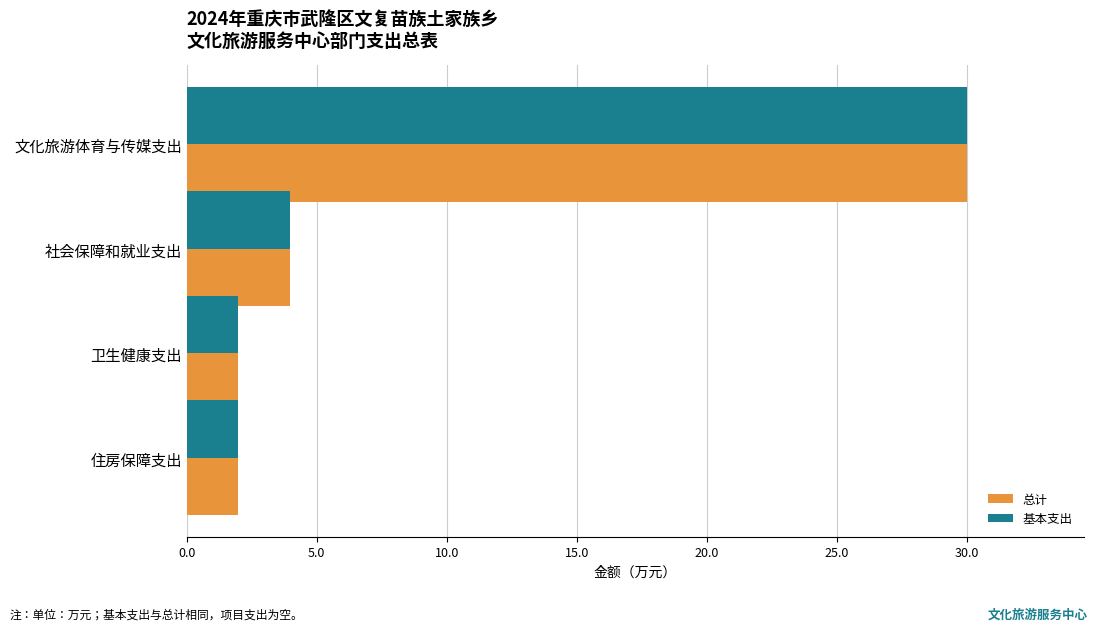

What is the greatest value displayed?

30.0